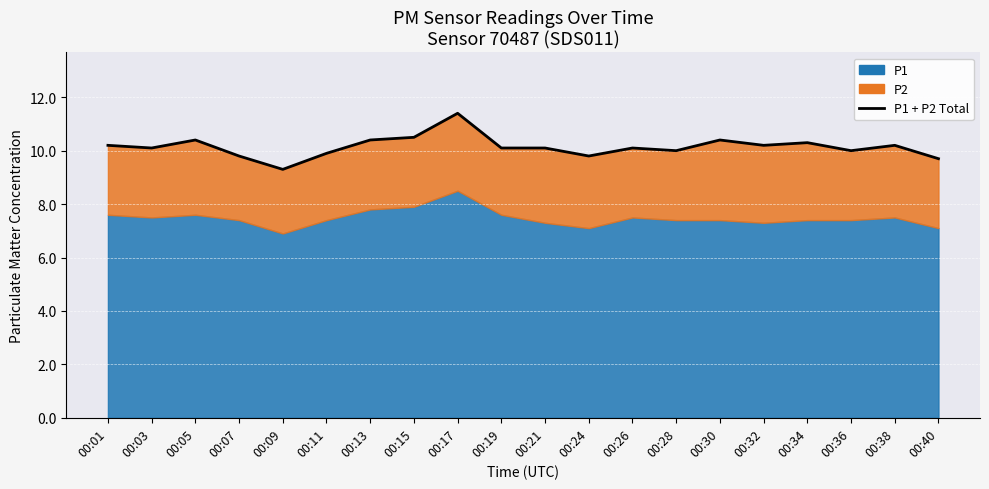

What is the value of the 11th point from the left?

10.1